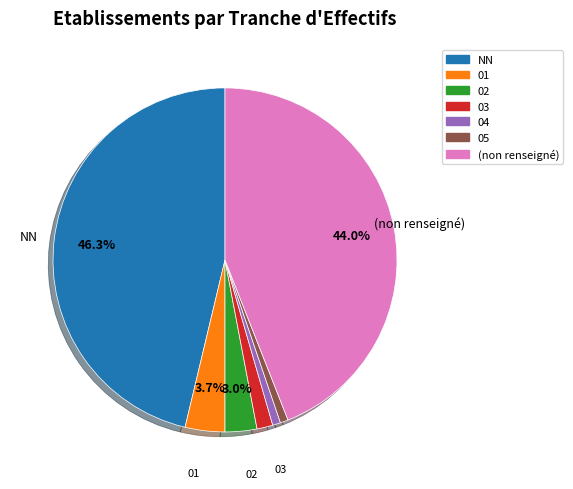

Does any single category account for the majority?

No